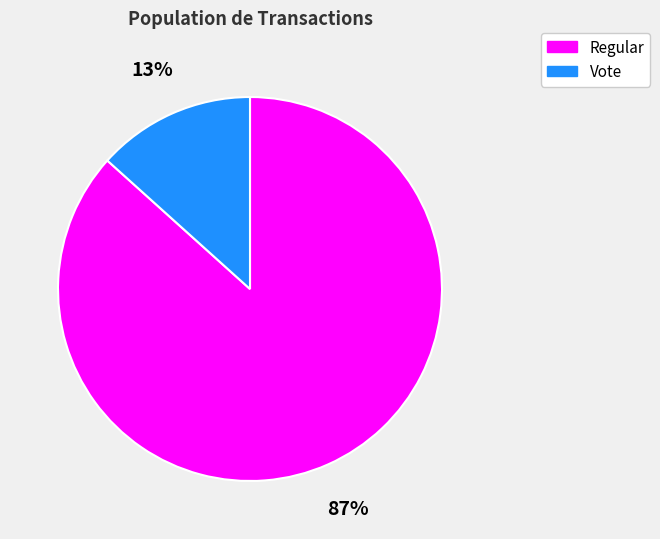

Is it true that Vote is 13% of the pie?

True